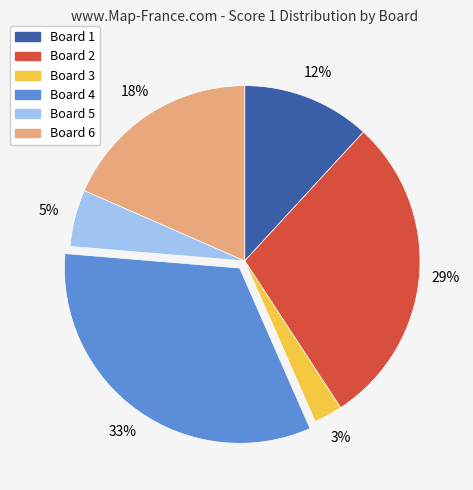

How many slices are in this pie chart?

6